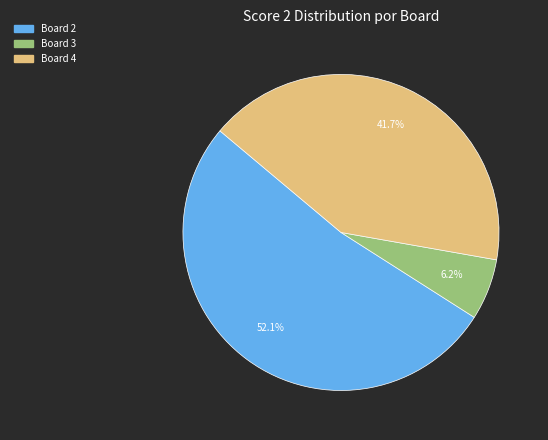

What is the largest slice in the pie chart?

Board 2